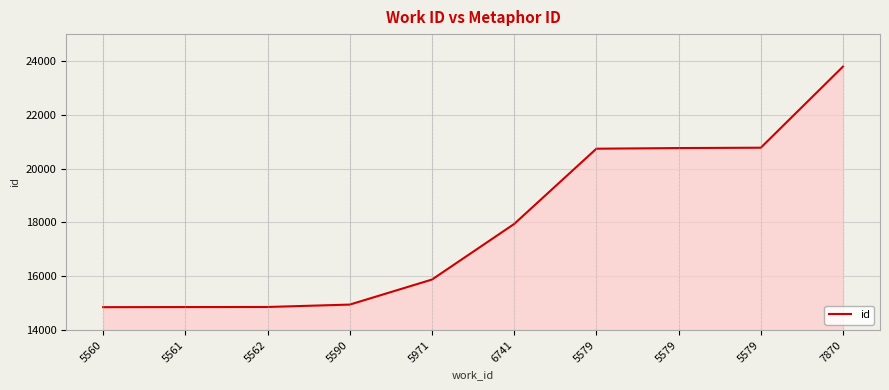

What is the difference between the second highest and minimum values?

5925